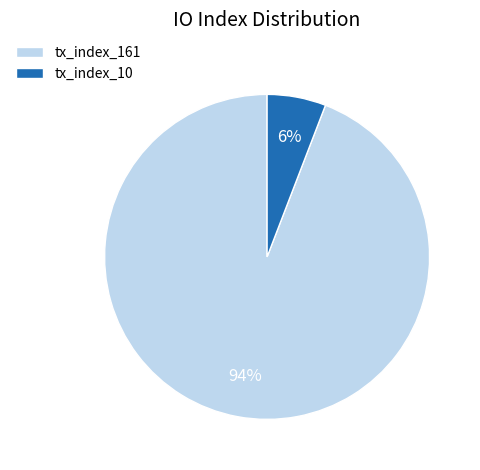

To the nearest percent, what is the difference between the tx_index_161 and tx_index_10 slice percentages?

88%